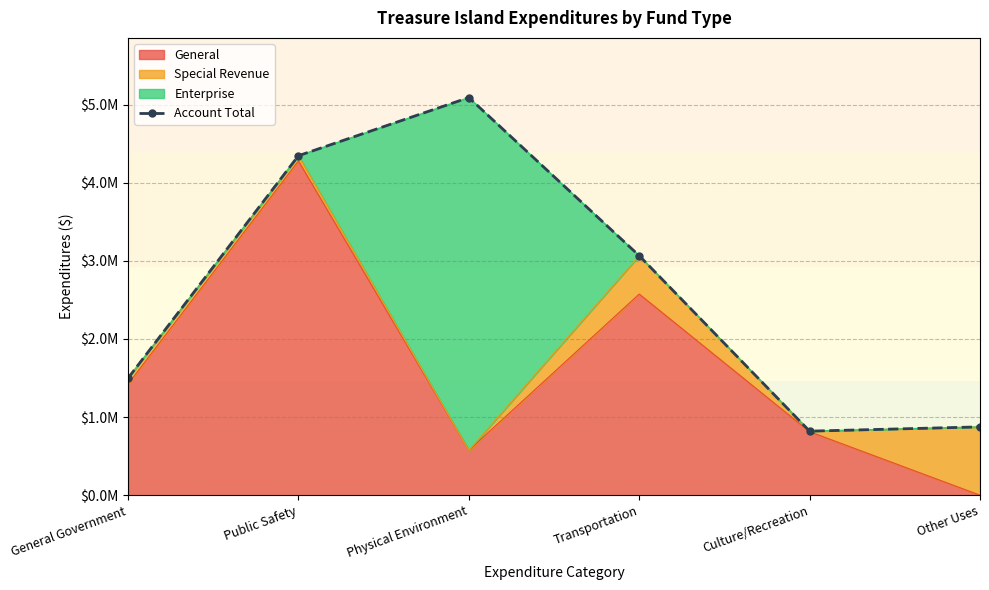

What is the smallest value displayed?

819919